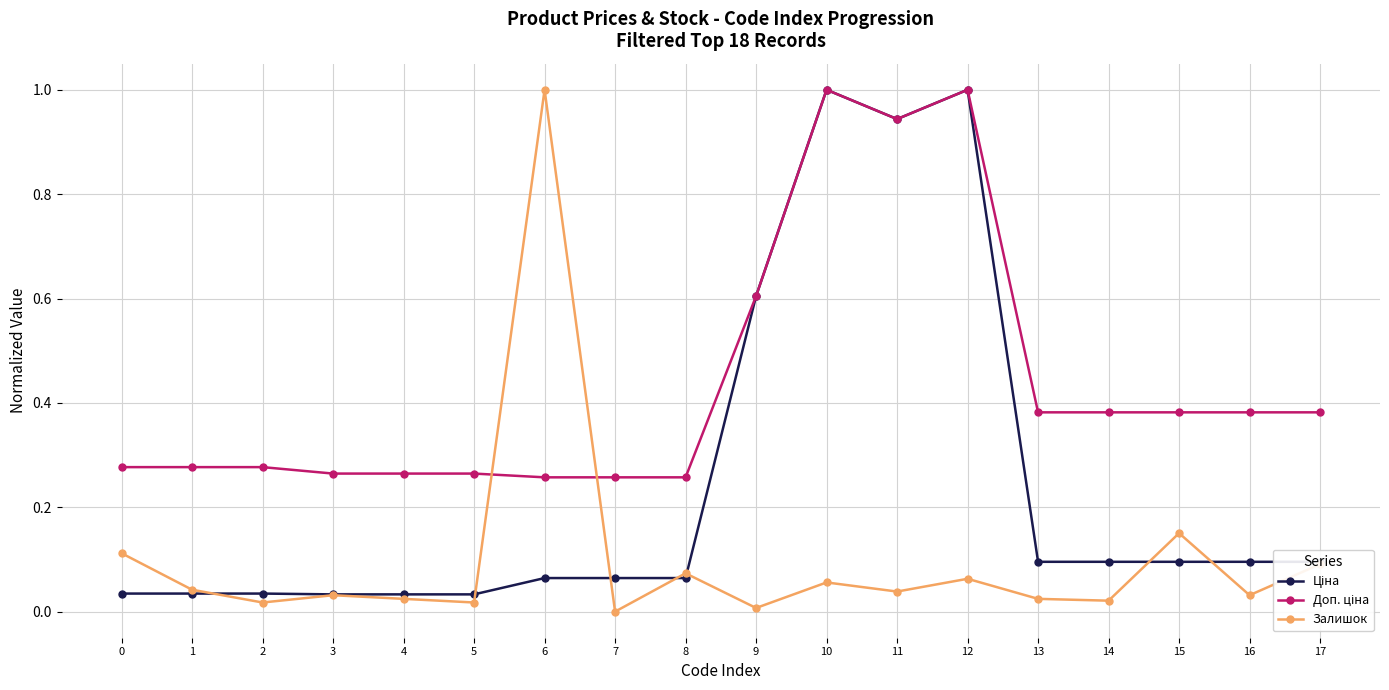

At which label does Залишок reach its peak?

6